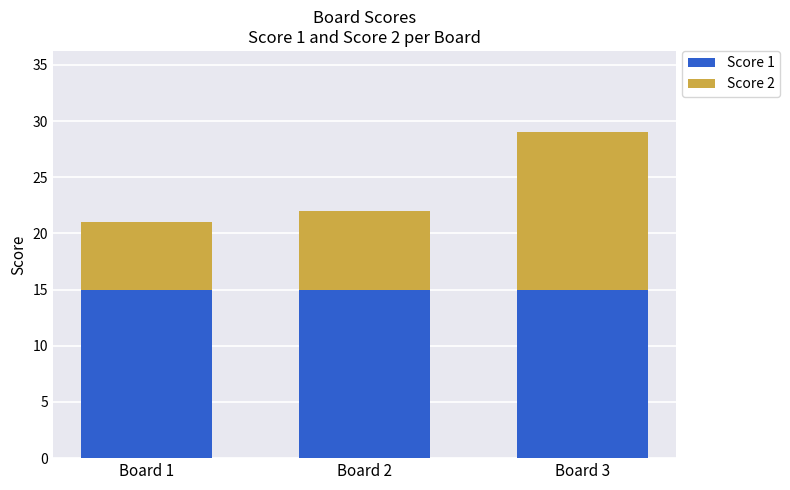

Are the bars grouped side by side (vs. stacked)?

No